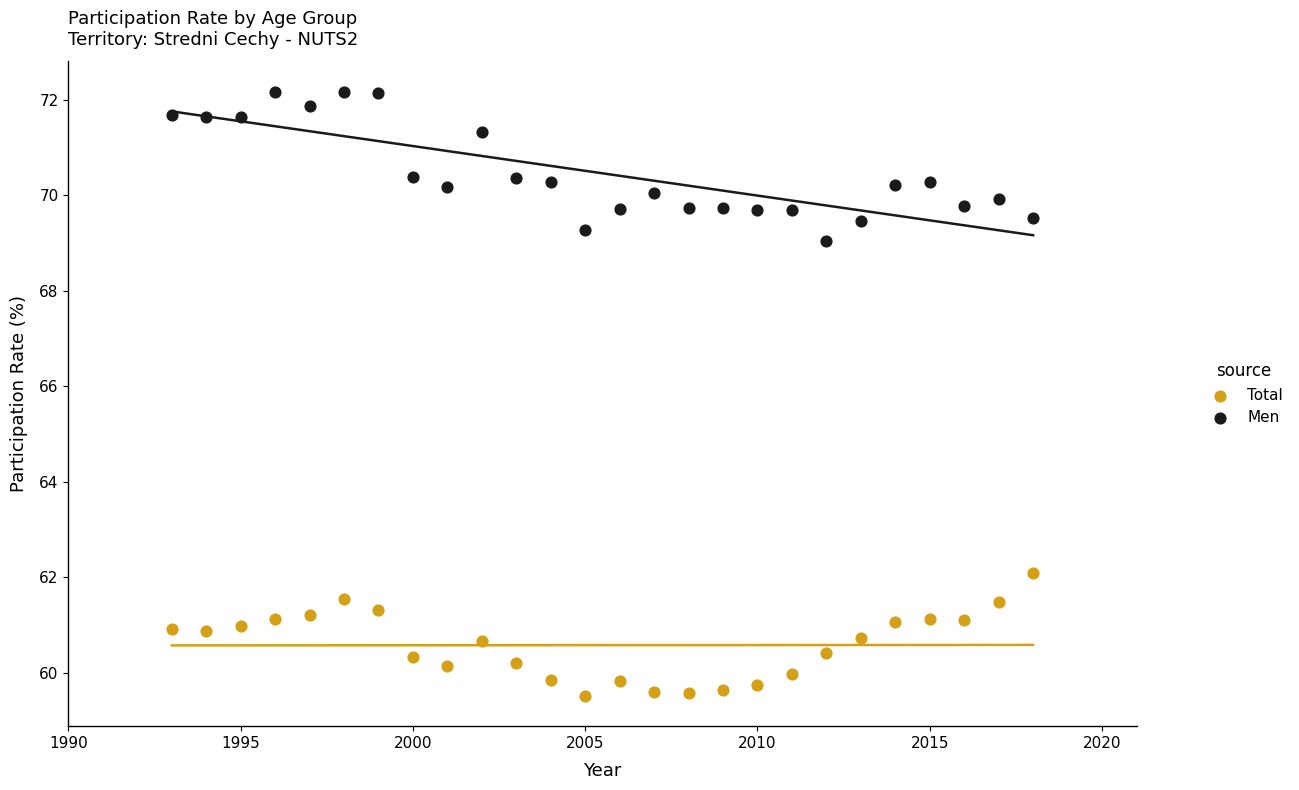

Across all series, what Y value is closest to 65?

62.1